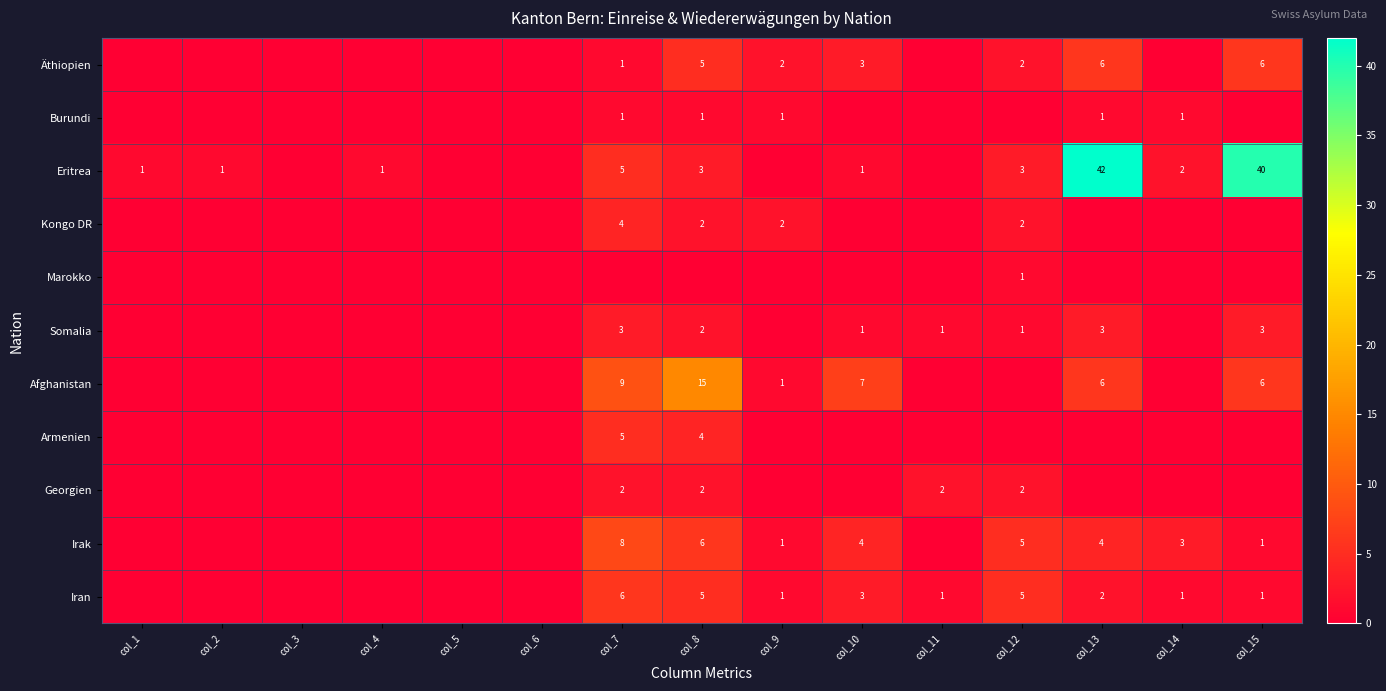

The Eritrea series shows 67 at col_15. True or false?

False